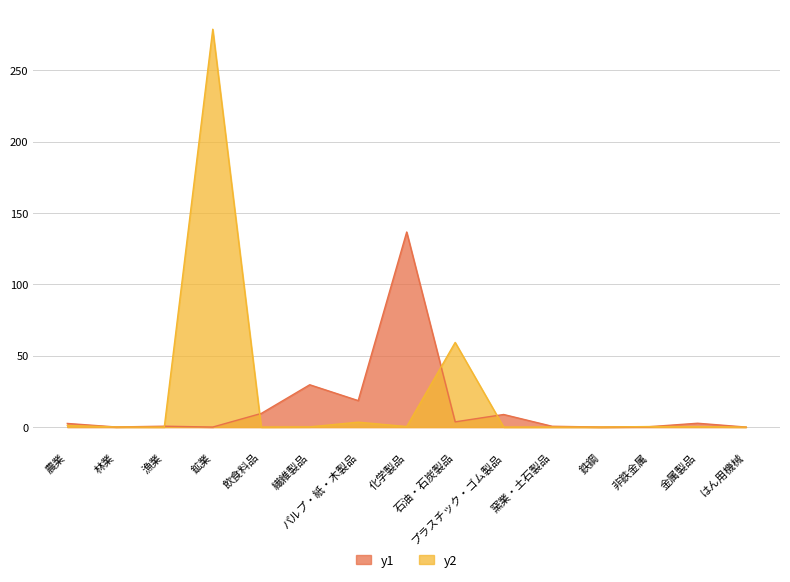

What is the label of the 9th point from the right?

パルプ・紙・木製品